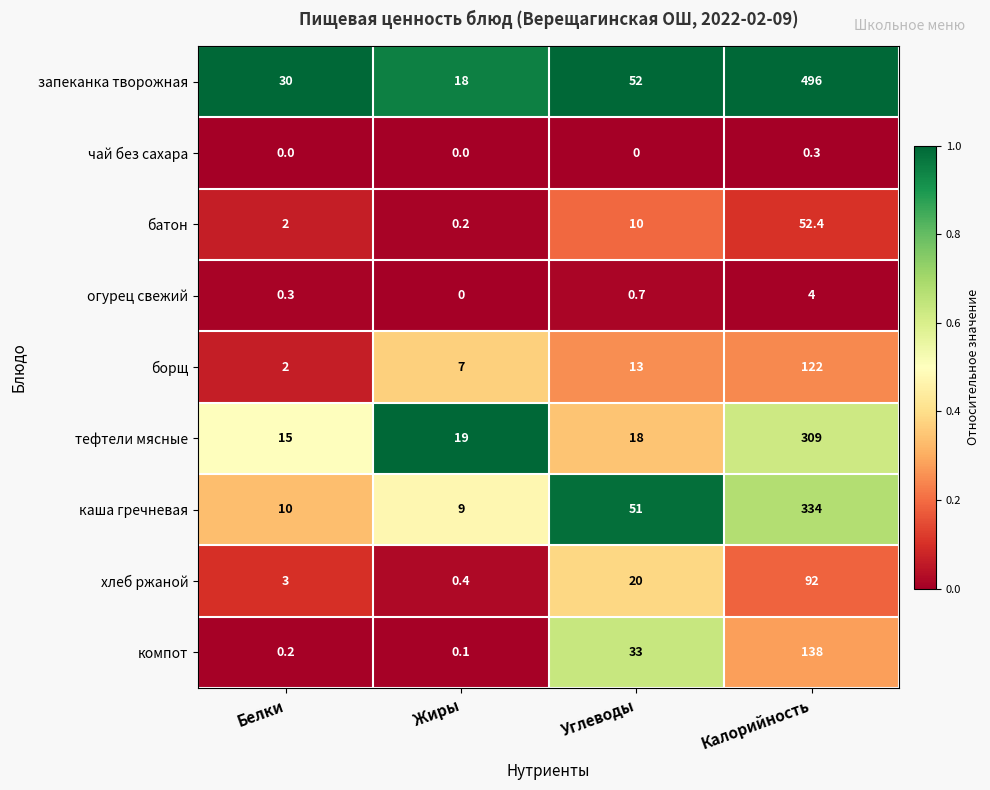

Which series has the largest total across all categories?

запеканка творожная